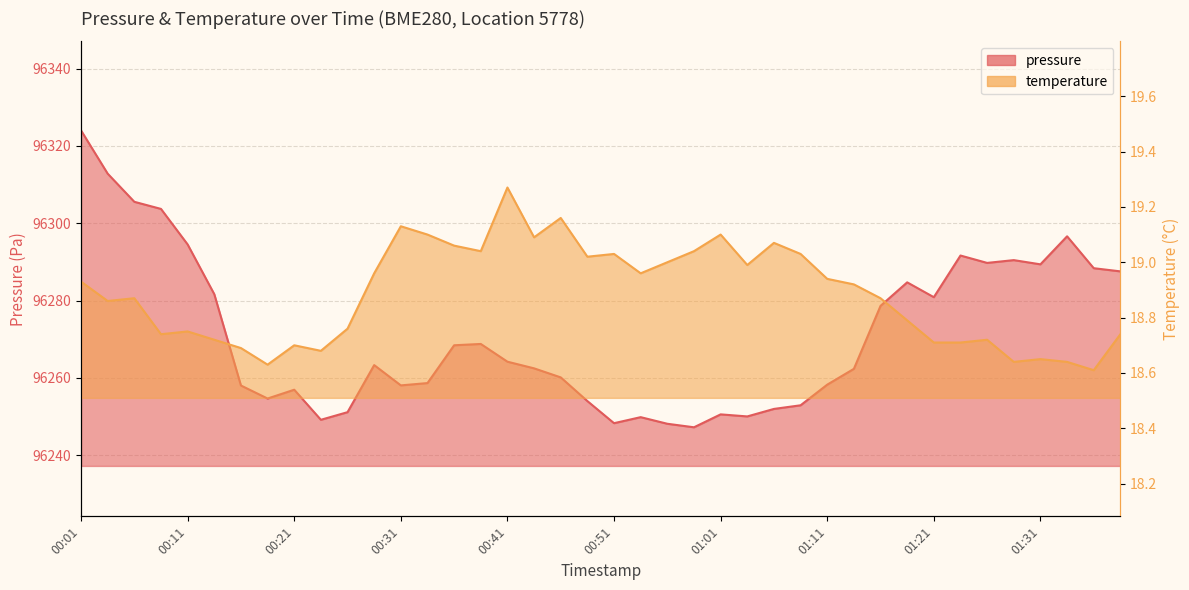

At which category is the sum across all series the highest?

00:01